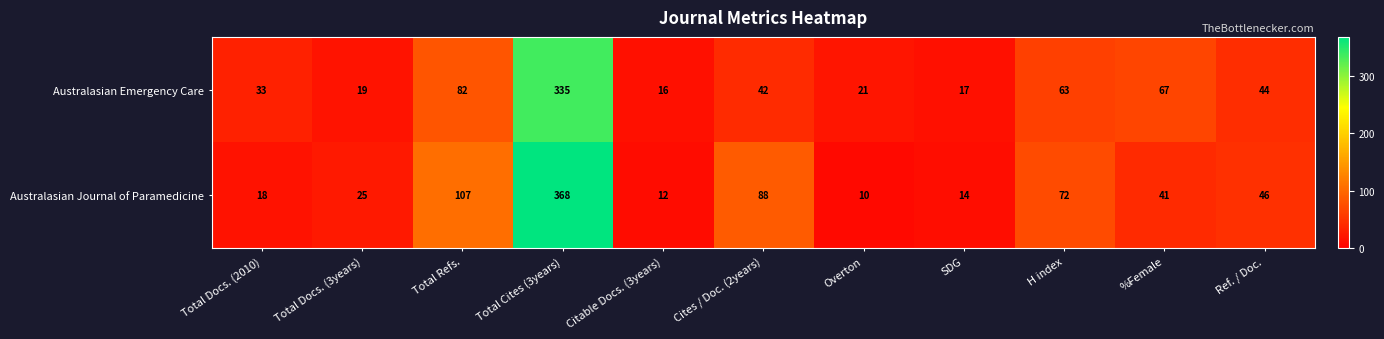

Count the number of data series in this chart.

2